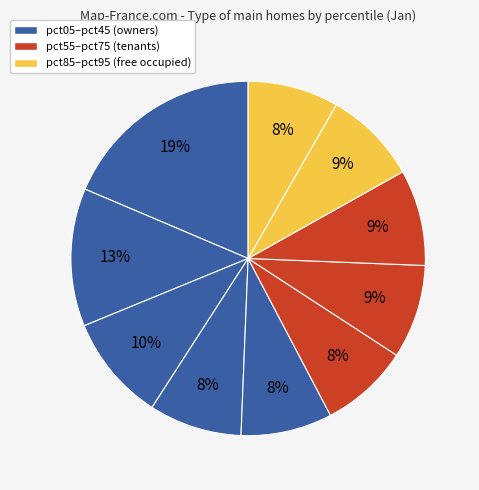

How many segments does this pie chart have?

10